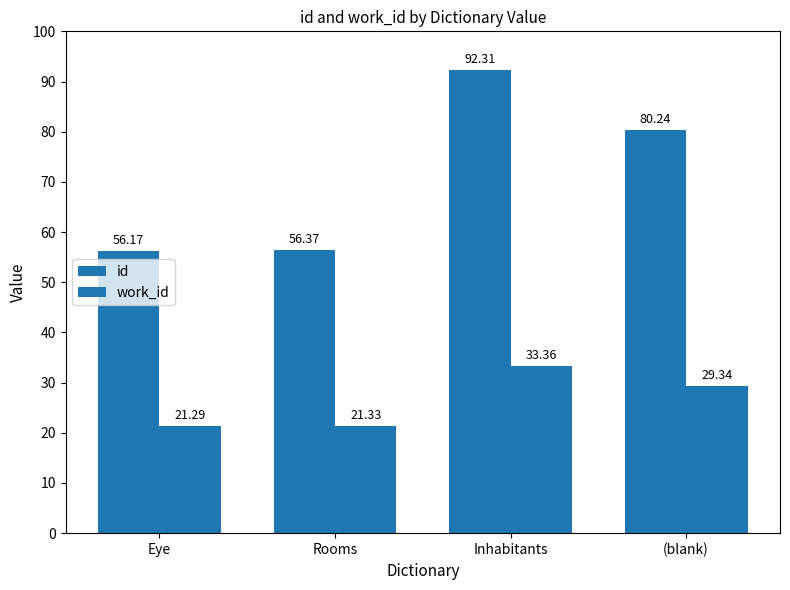

How many bars are there in total?

8